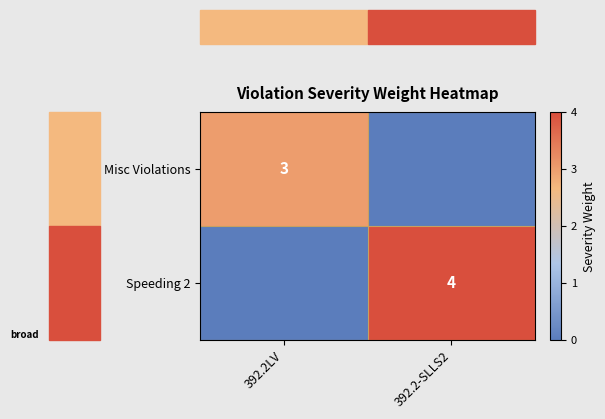

Which category has the highest value across all series?

392.2-SLLS2